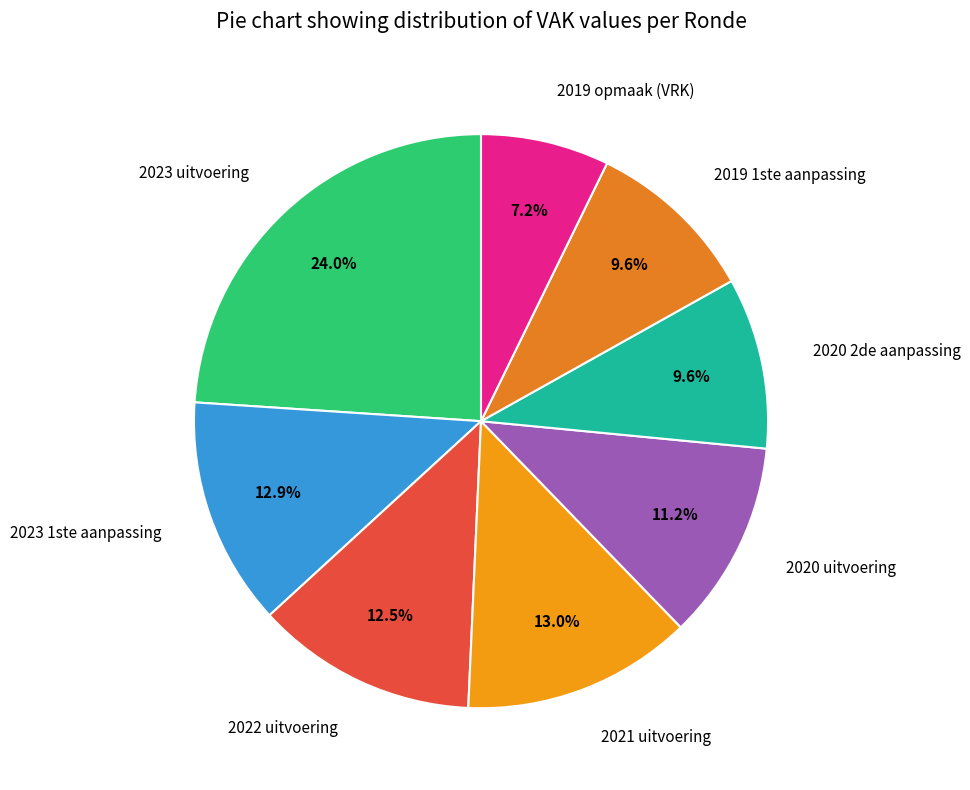

How many segments does this pie chart have?

8